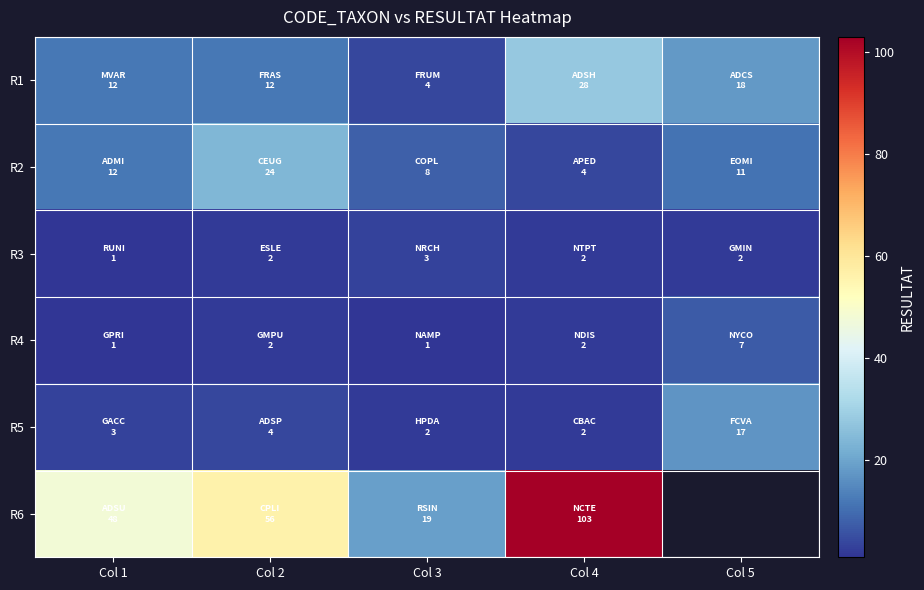

List the series in order of their peak value, highest first.

R6, R1, R2, R5, R4, R3